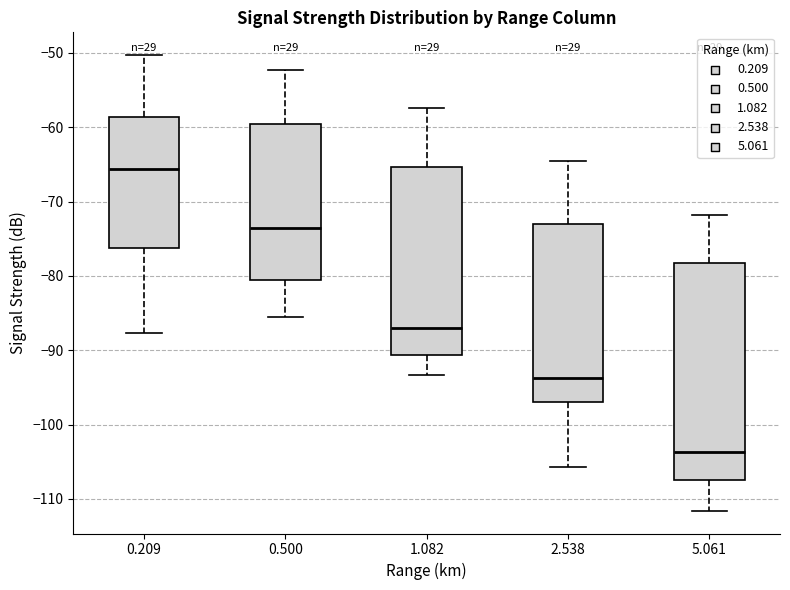

Reading left to right, transcribe this box plot: for each box, give where its median line is, the range the box spans, and where its two whiskers end, as read against the y-axis. The values are not printed on the chart, so give them approximately, as read against the axis.

0.209: median -66, box -76 to -59, whiskers -88 to -50
0.500: median -74, box -80 to -60, whiskers -85 to -52
1.082: median -87, box -91 to -65, whiskers -93 to -57
2.538: median -94, box -97 to -73, whiskers -106 to -64
5.061: median -104, box -107 to -78, whiskers -112 to -72